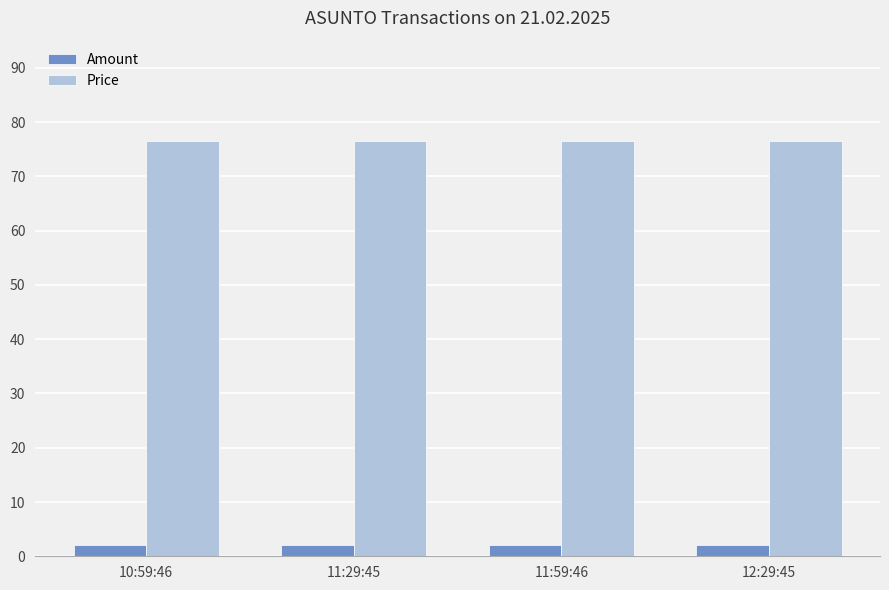

Reading left to right, what are all the values shown in this chart?

Amount: 10:59:46=2.0	11:29:45=2.0	11:59:46=2.0	12:29:45=2.0
Price: 10:59:46=76.5	11:29:45=76.5	11:59:46=76.5	12:29:45=76.5